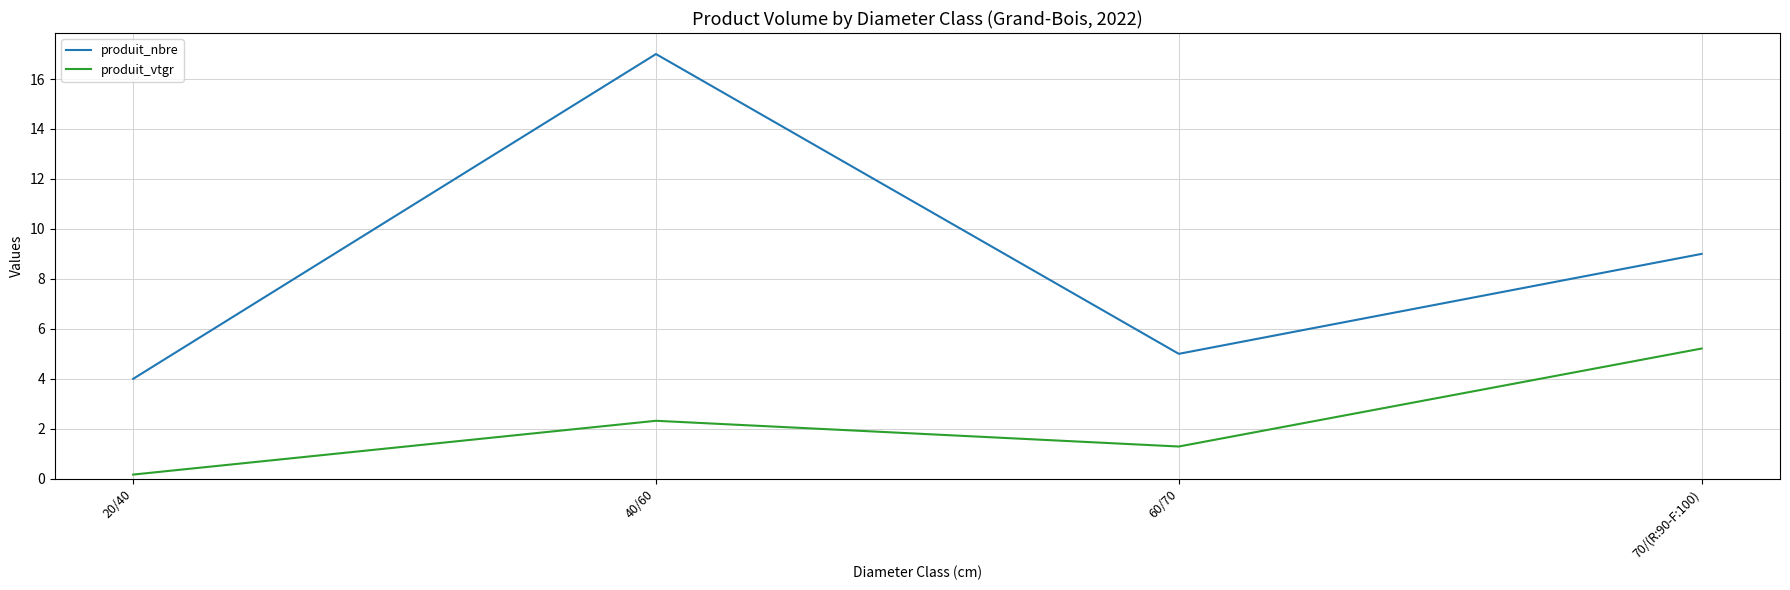

In produit_vtgr, how many points are lower than both neighbors (excluding endpoints)?

1